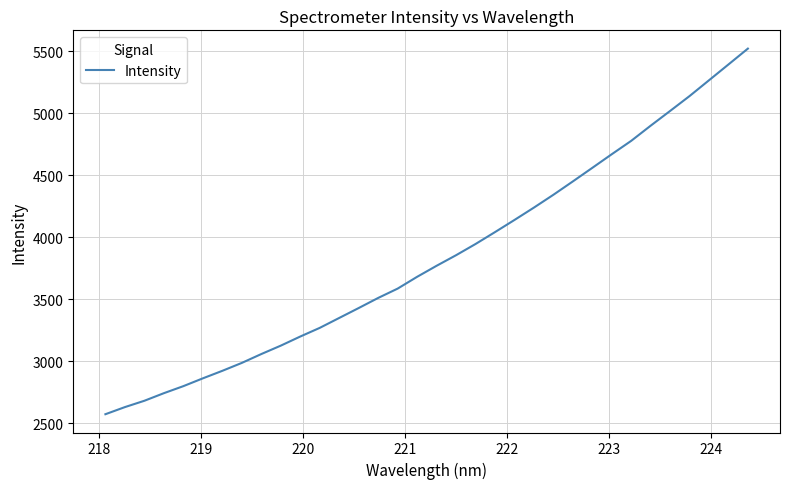

What is the maximum value shown in the chart?

5521.5